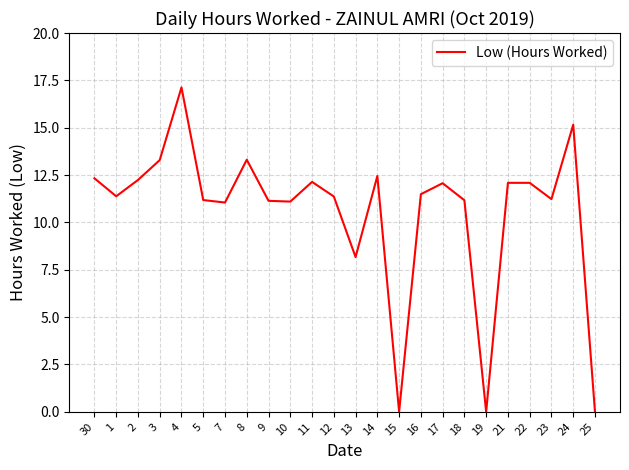

Where is the data nearest to the value 8?

13